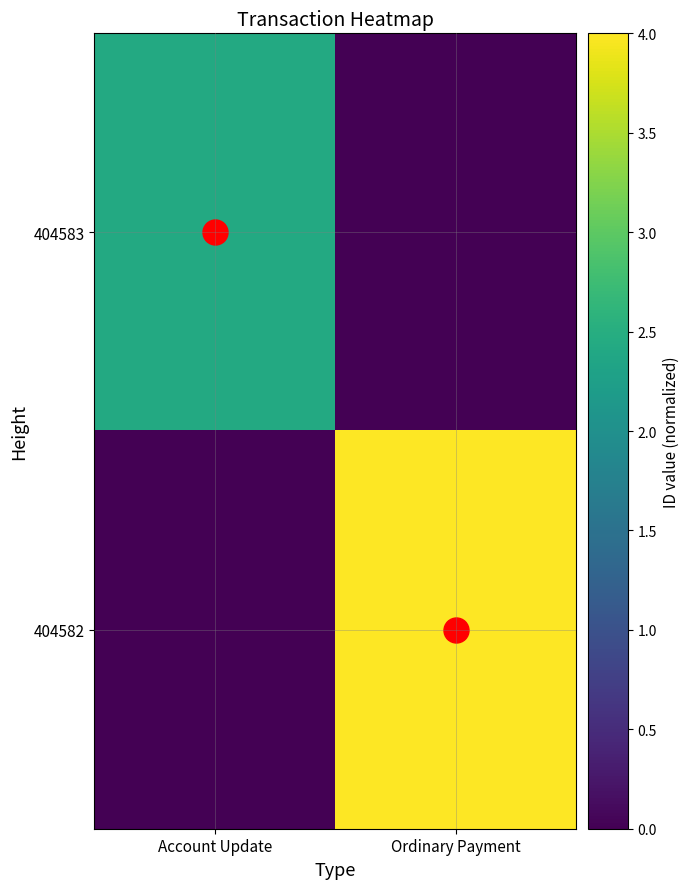

Which series has the largest range (max minus min)?

404582